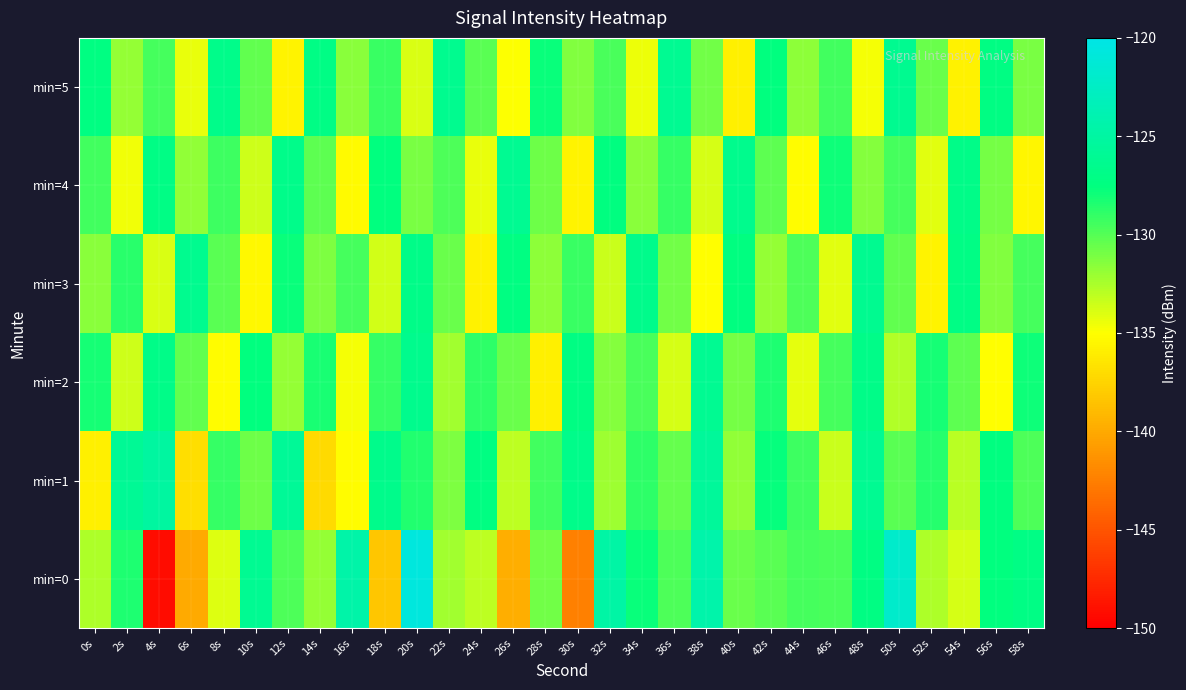

Which series has the widest spread of values?

min=0